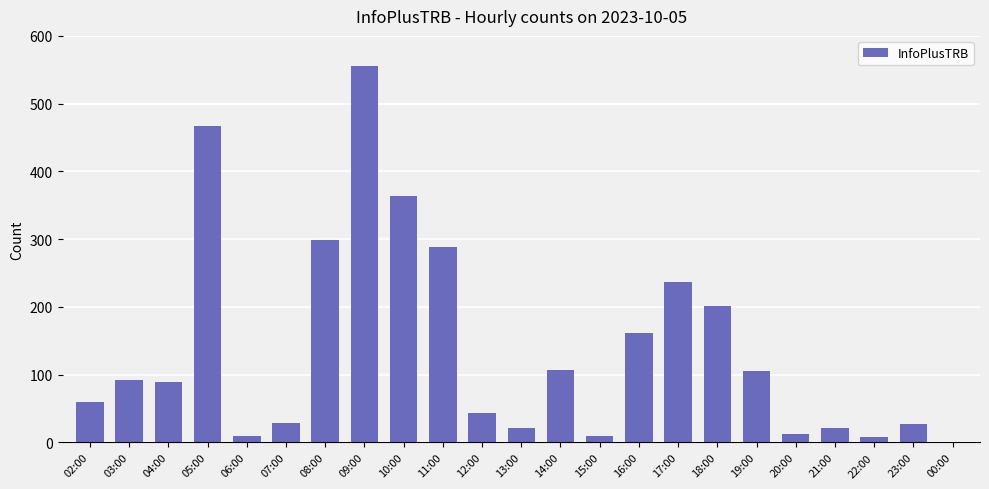

True or false: the data shows 21 at 13:00.

True